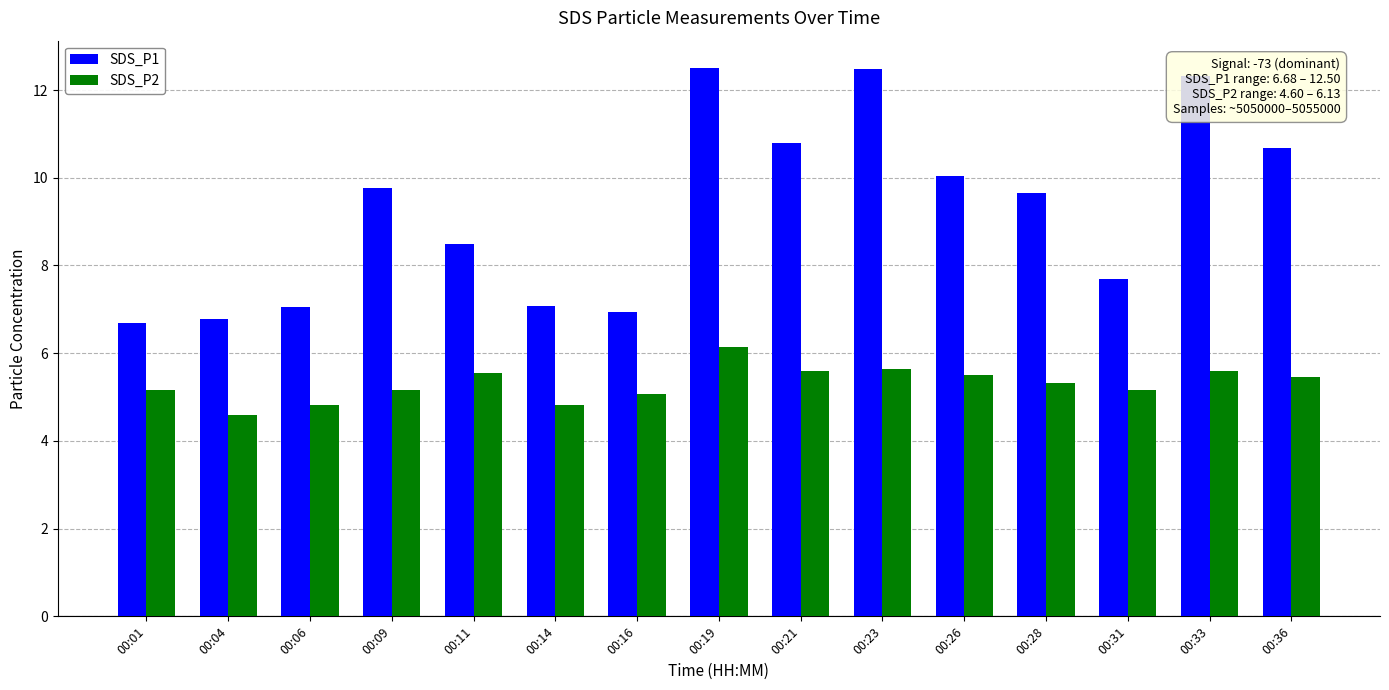

The SDS_P2 series shows 8.3 at 00:21. True or false?

False